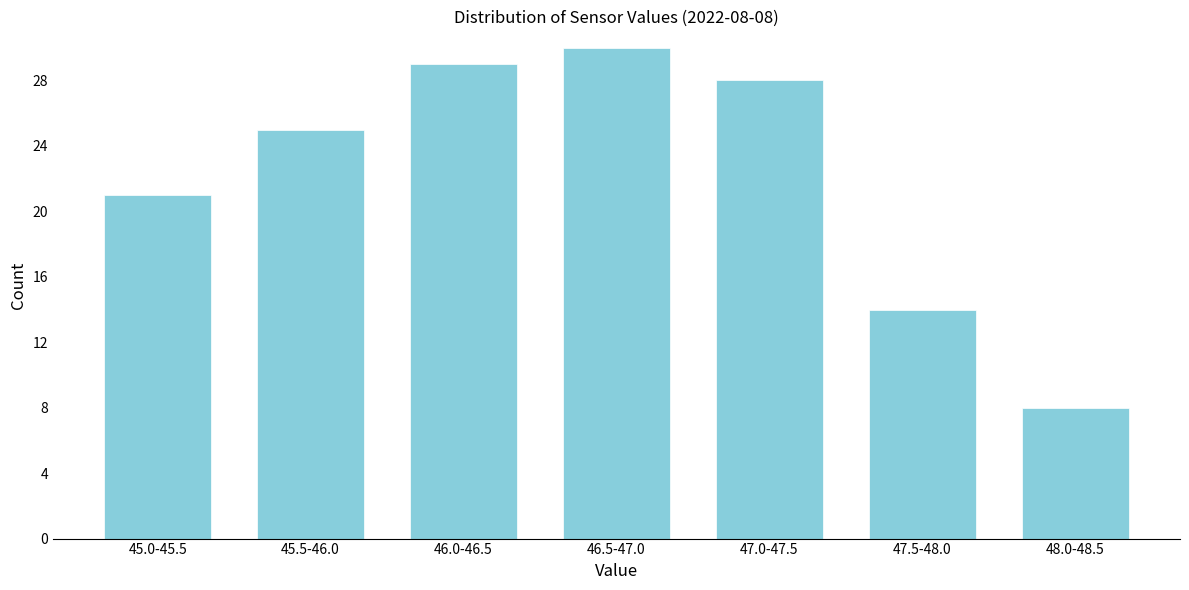

Reading left to right, list all the values displayed in this chart.

45.0-45.5=21	45.5-46.0=25	46.0-46.5=29	46.5-47.0=30	47.0-47.5=28	47.5-48.0=14	48.0-48.5=8